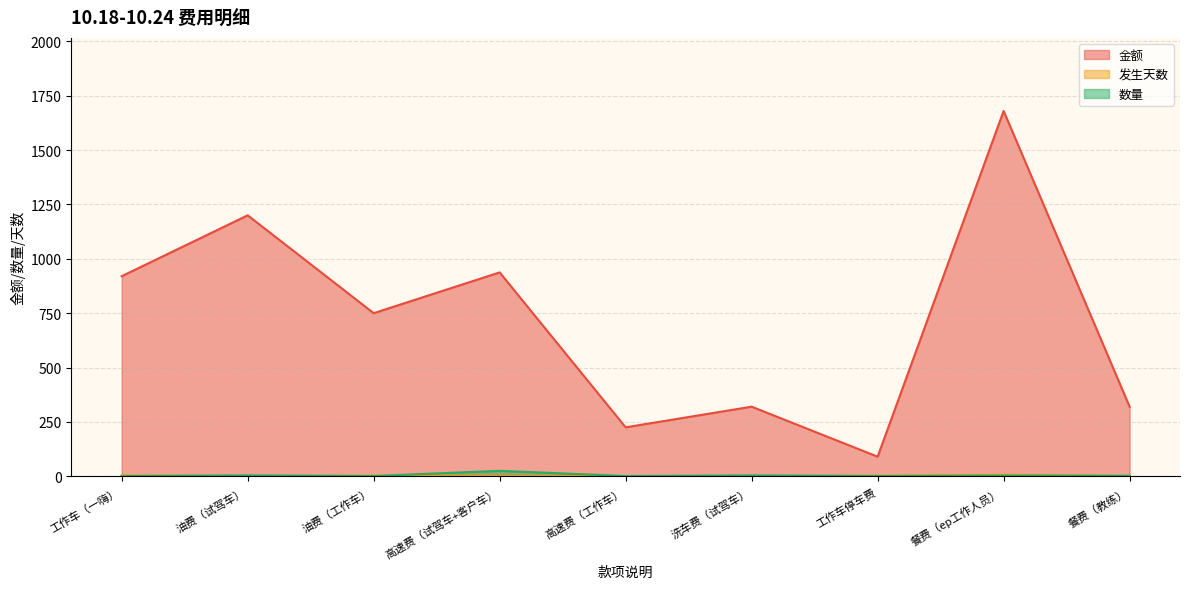

What is the label of the 6th point from the left?

洗车费（试驾车）